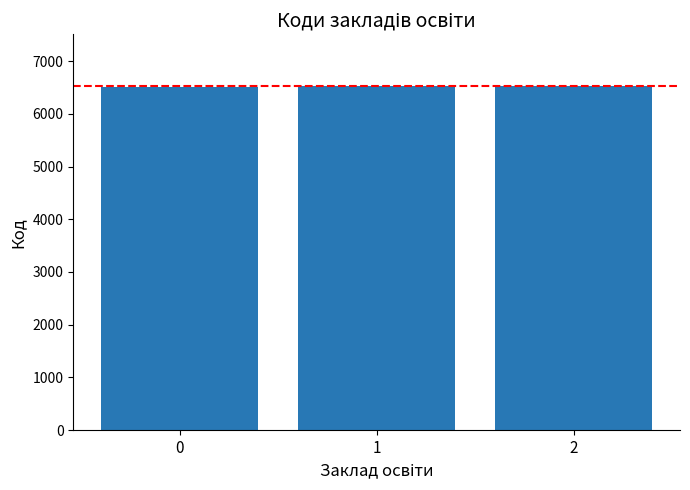

Approximately how many times larger is the value at 1 compared to 2?

1.0